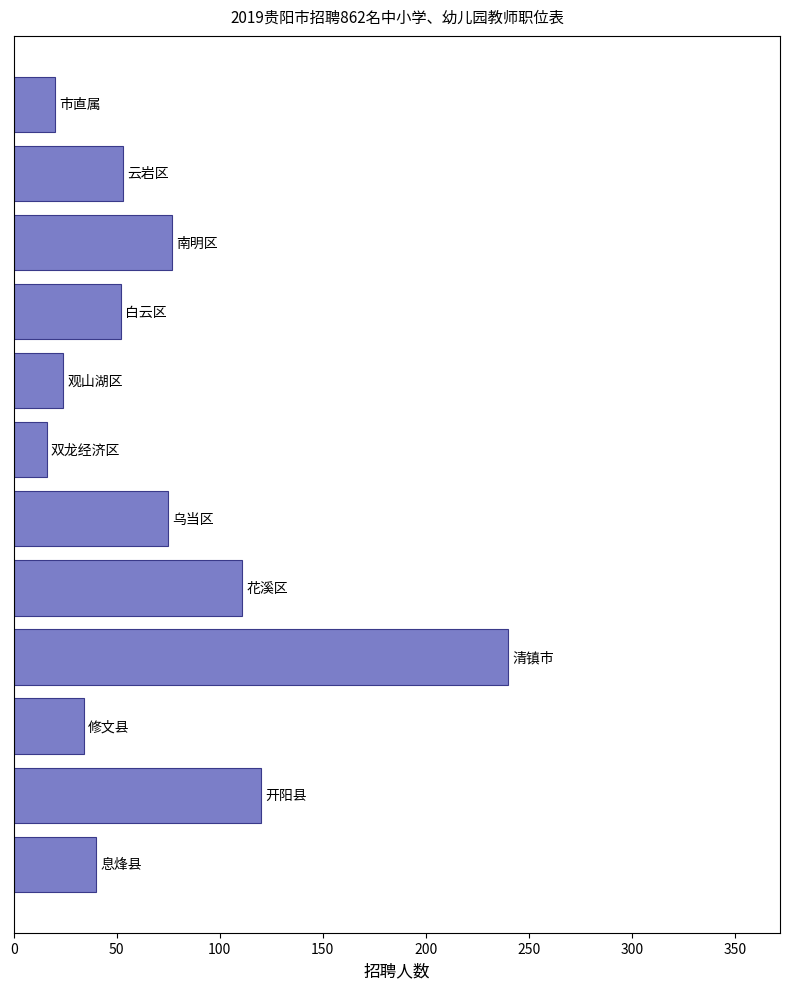

What is the smallest value displayed?

16